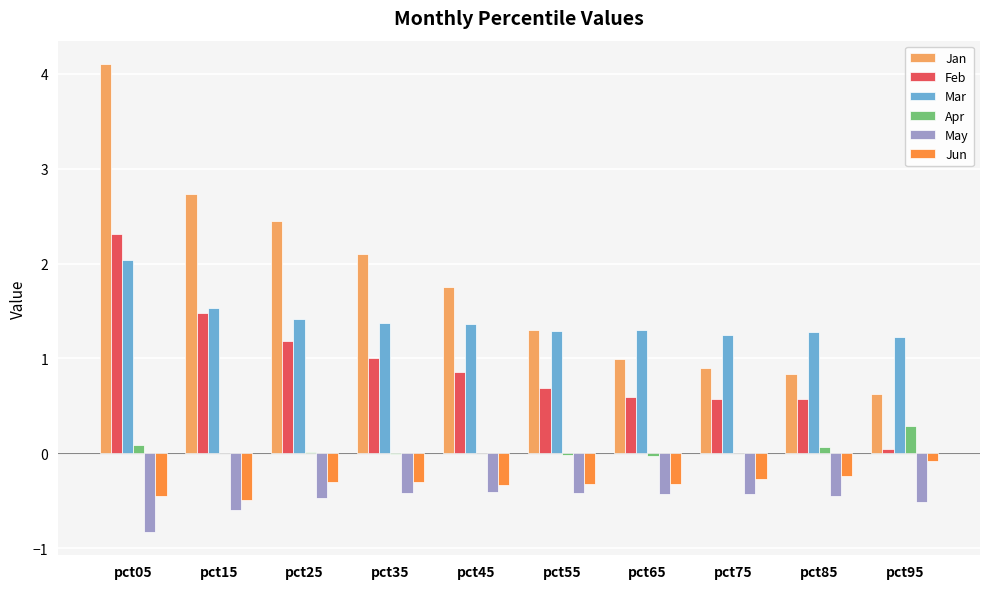

The value of May at pct95 is -0.5. True or false?

True